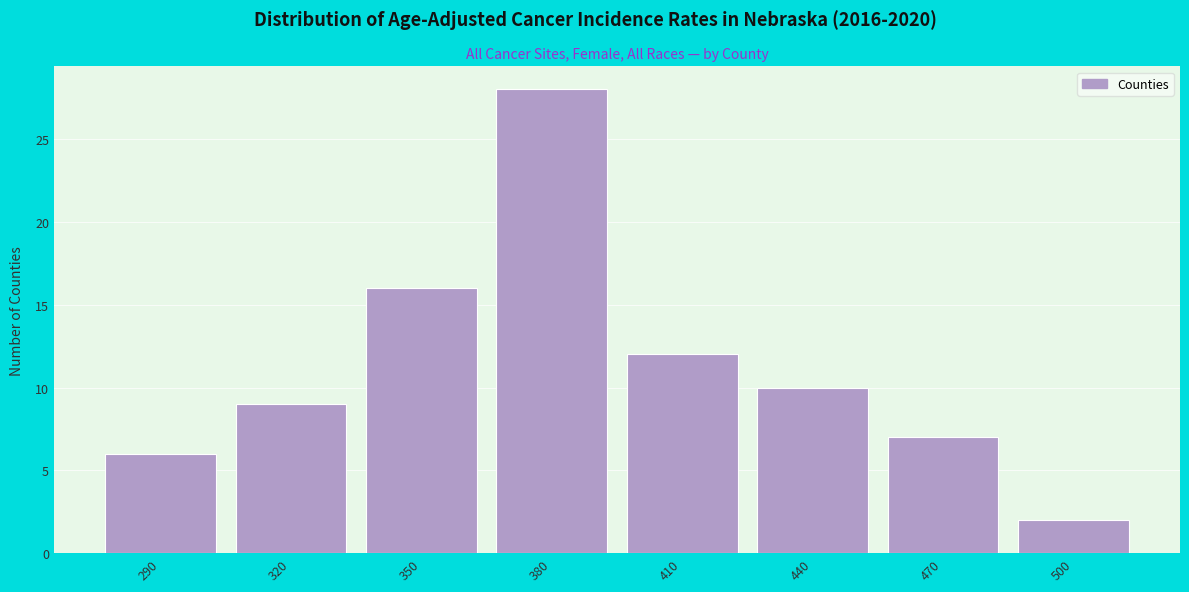

Reading left to right, transcribe all the data shown in this chart.

290=6	320=9	350=16	380=28	410=12	440=10	470=7	500=2